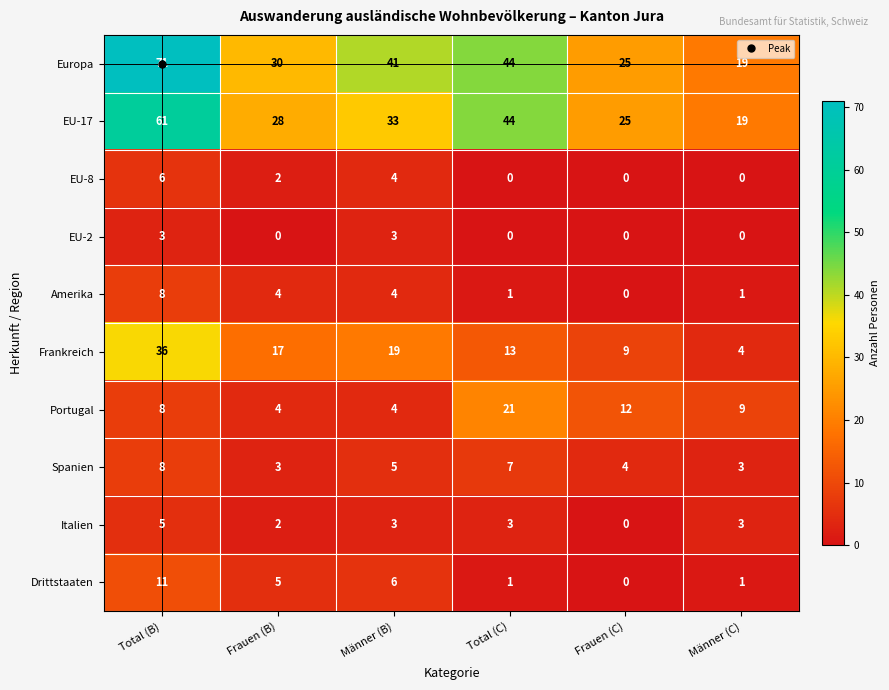

What is the difference between the highest and lowest values at Total (C)?

44